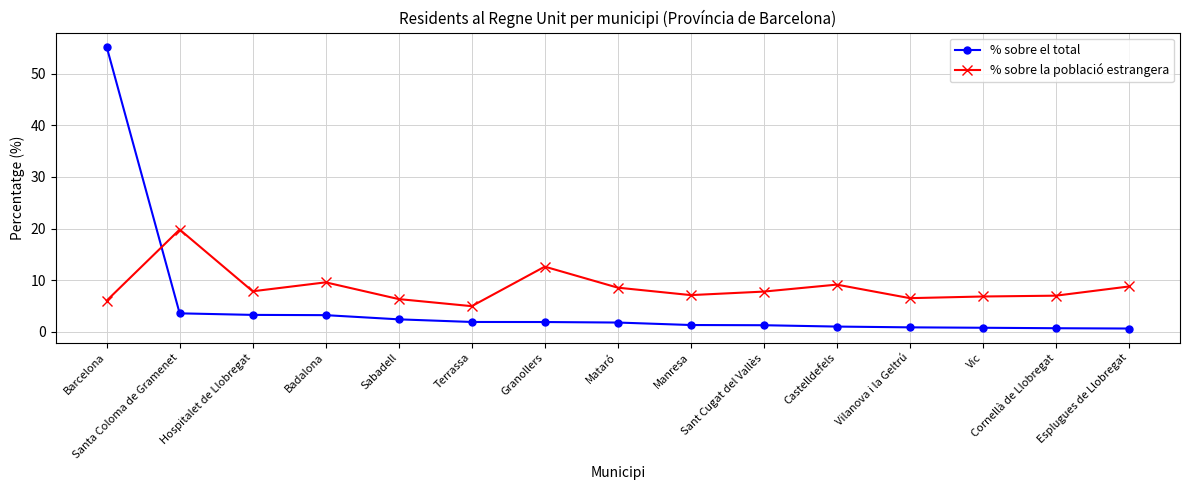

Which series has the largest range (max minus min)?

% sobre el total